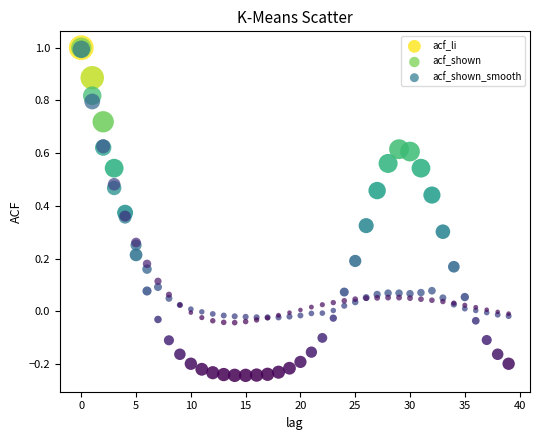

Which series reaches the minimum Y coordinate?

acf_li